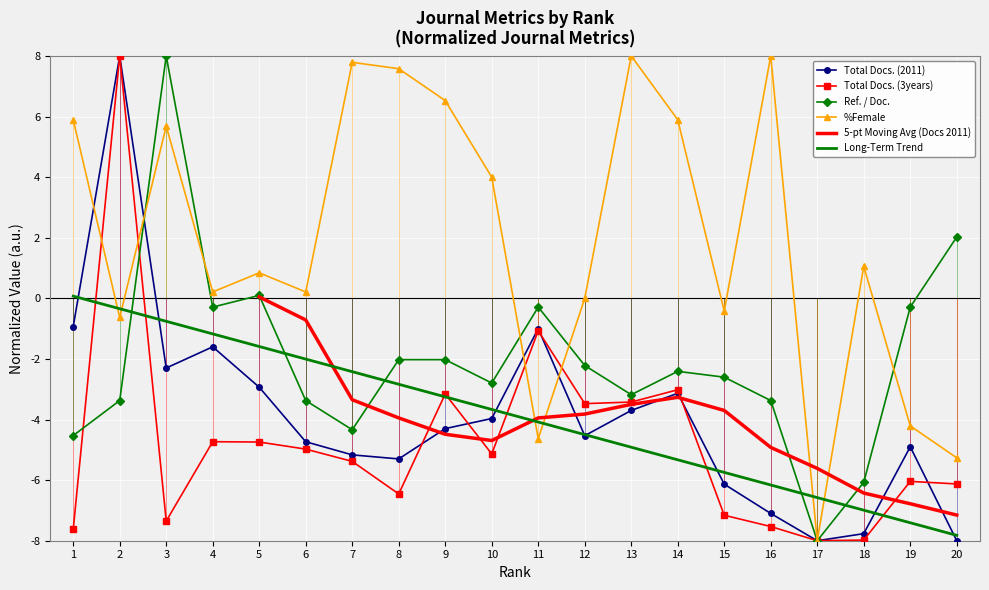

What is the value of the %Female point at the 2nd from the left?

-0.6